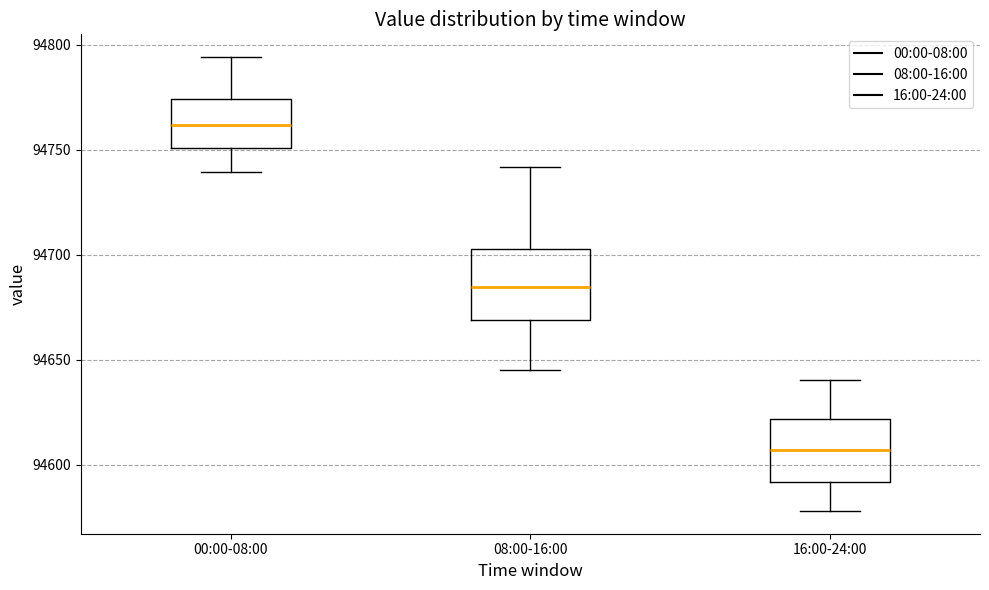

Where is the lower edge of the box for 08:00-16:00 on the y-axis? The values are not printed on the chart, so give them approximately, as read against the axis.

94670